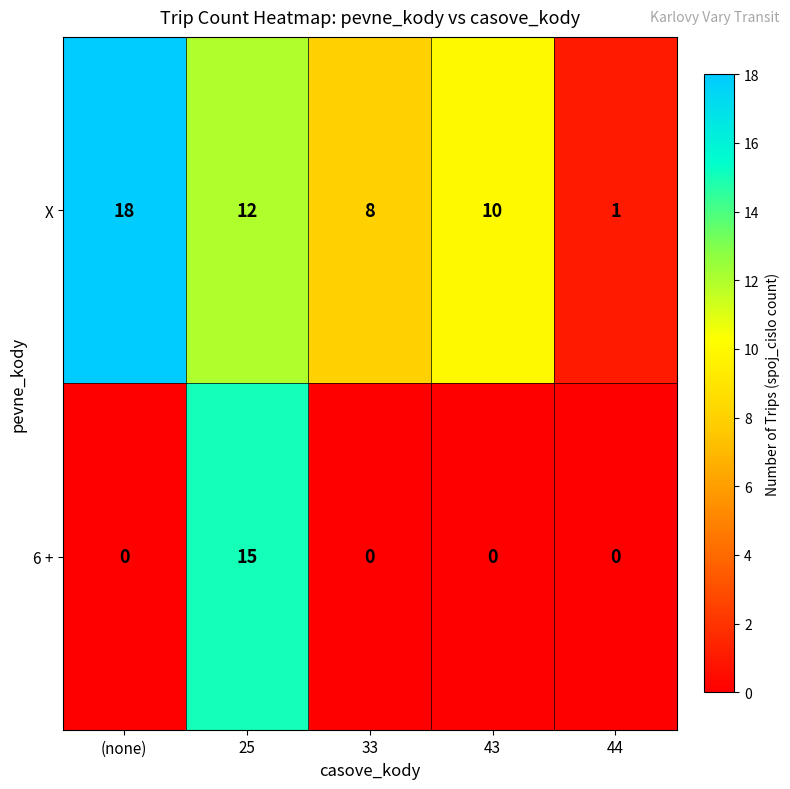

At 44, list the series in order from smallest to largest.

6 +, X